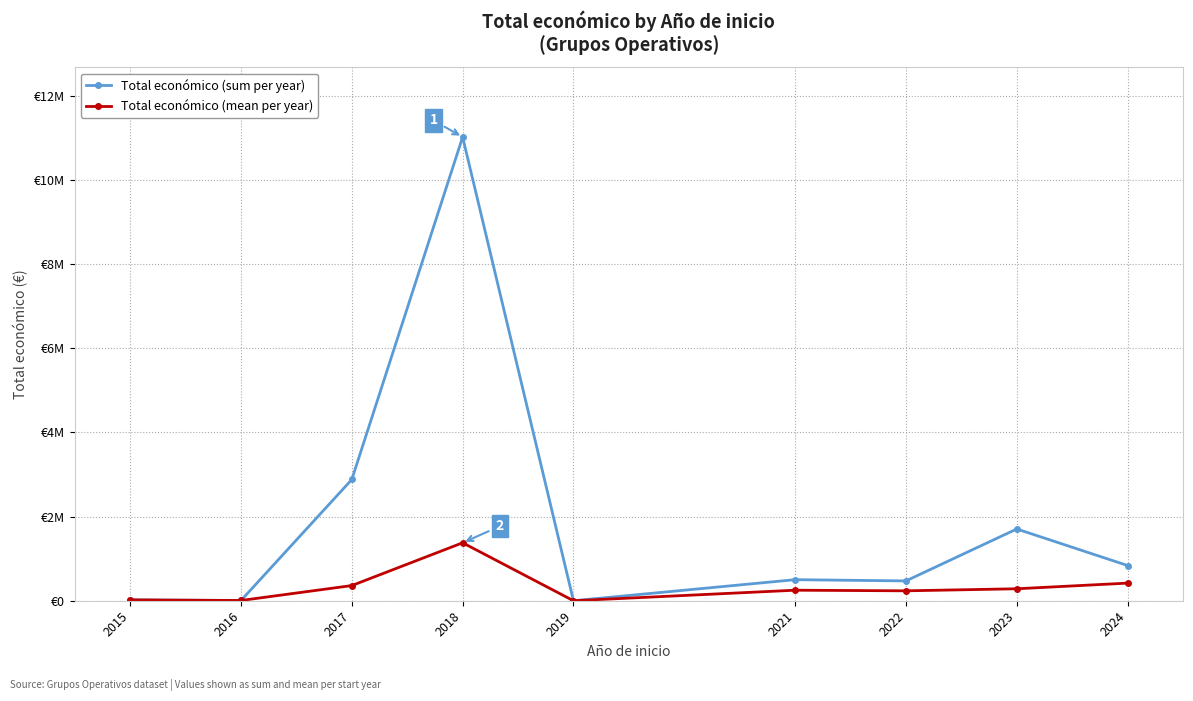

What are all the series names shown in the legend?

Total económico (sum per year), Total económico (mean per year)